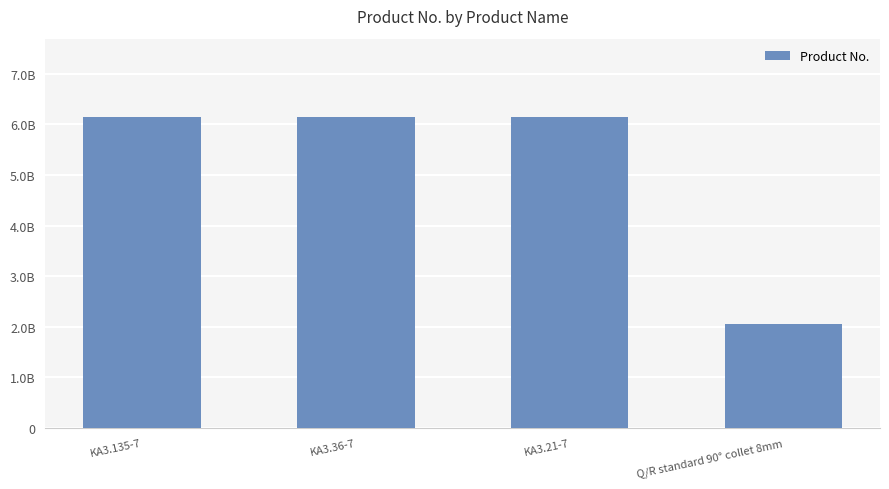

Does the chart contain any negative values?

No